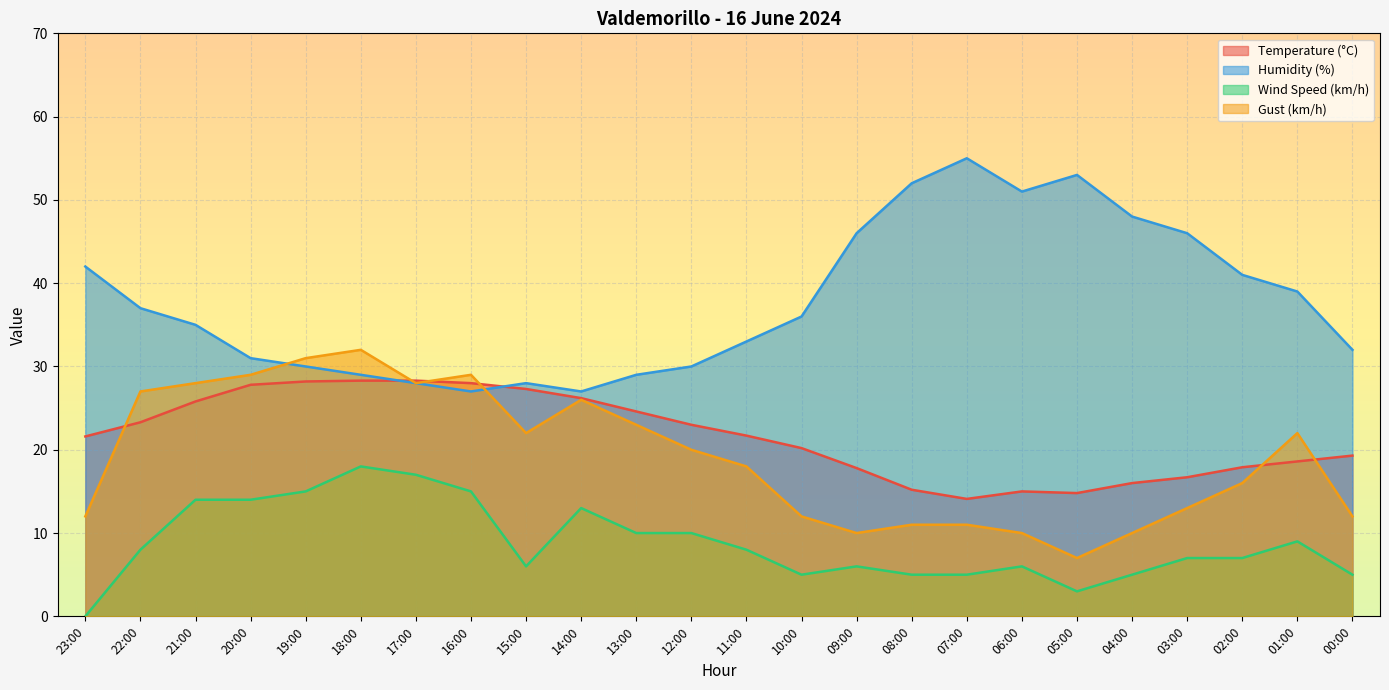

How many data points in Wind Speed (km/h) are less than 8?

12